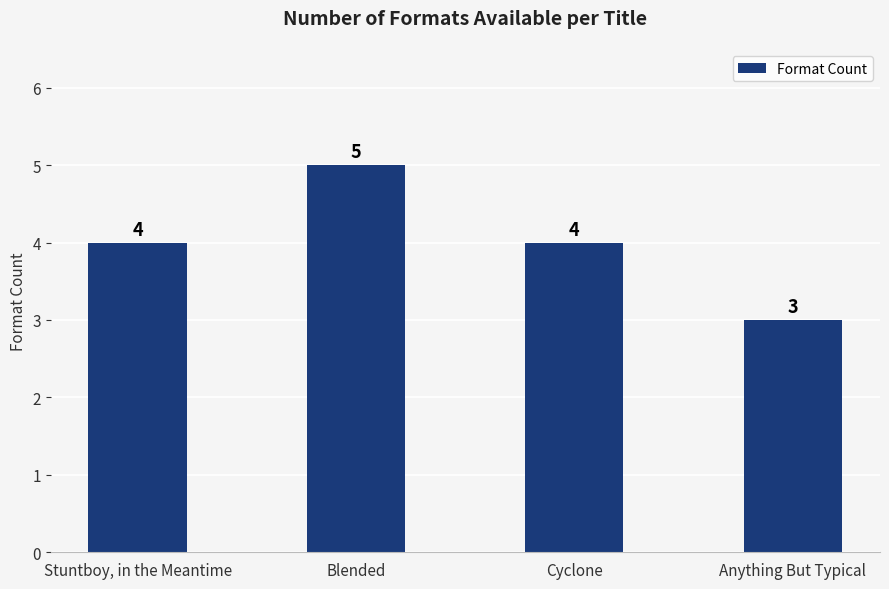

What is the minimum value shown in the chart?

3